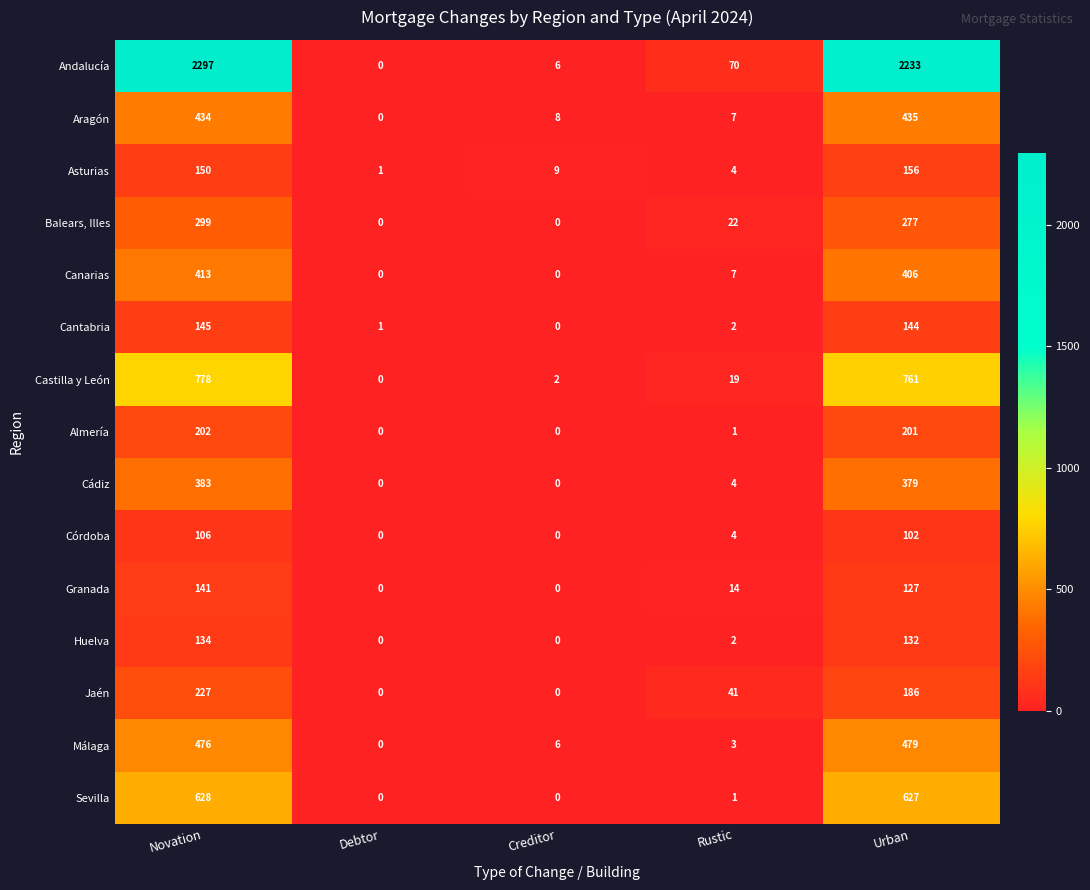

The value of Málaga at Debtor is 0. True or false?

True